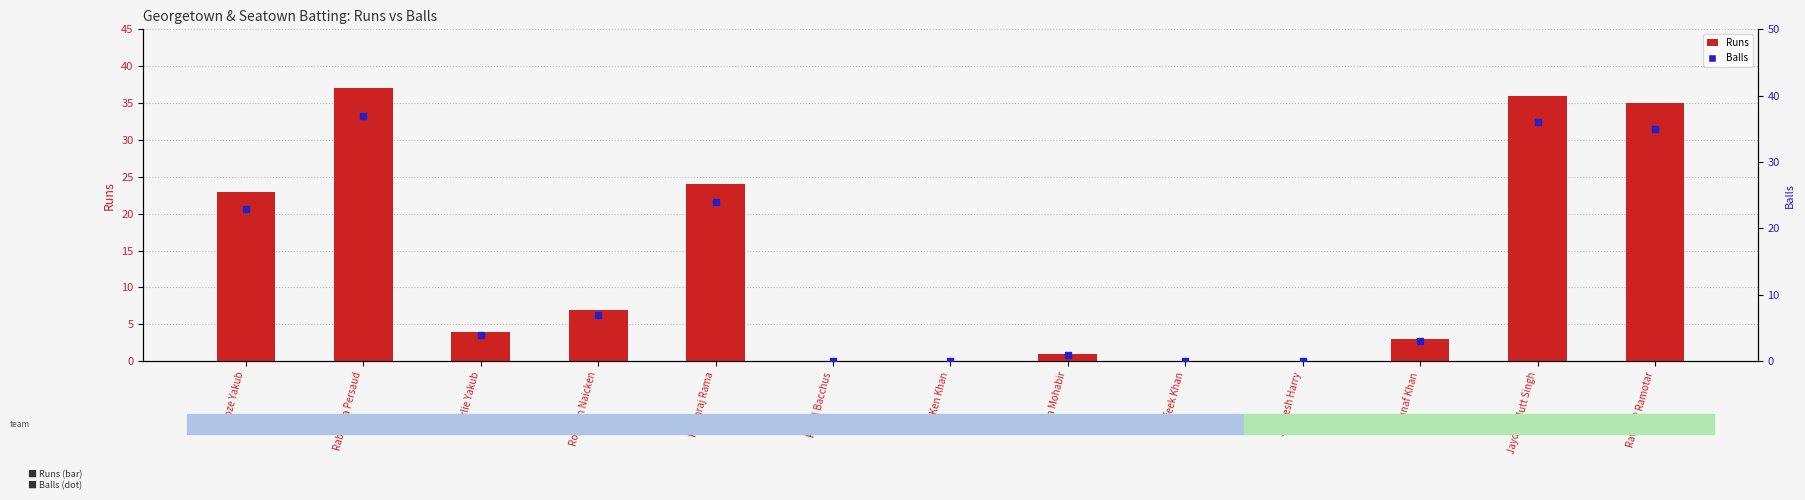

Which series reaches the maximum Y coordinate?

Runs